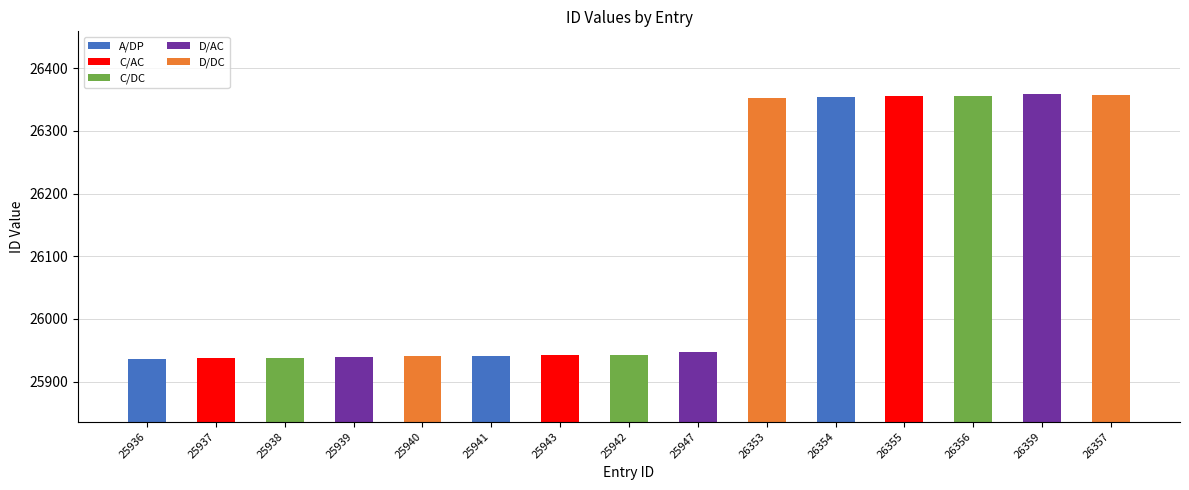

What is the sum of all values?

391597